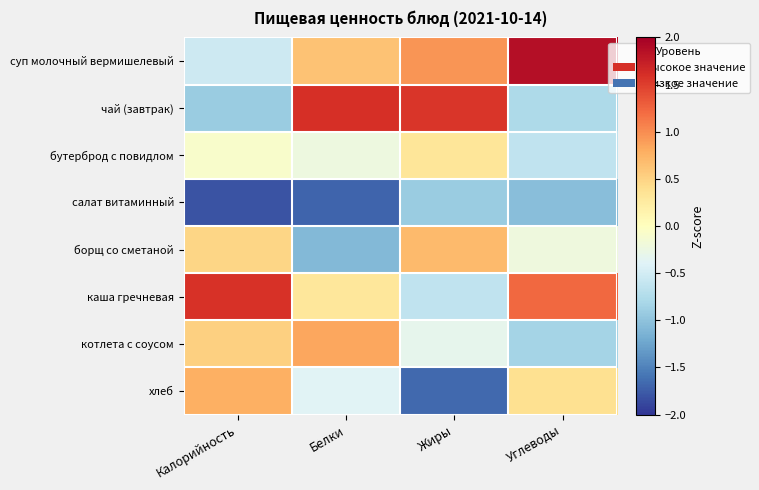

At Углеводы, list the series in order from largest to smallest.

суп молочный вермишелевый, каша гречневая, хлеб, борщ со сметаной, бутерброд с повидлом, чай (завтрак), котлета с соусом, салат витаминный